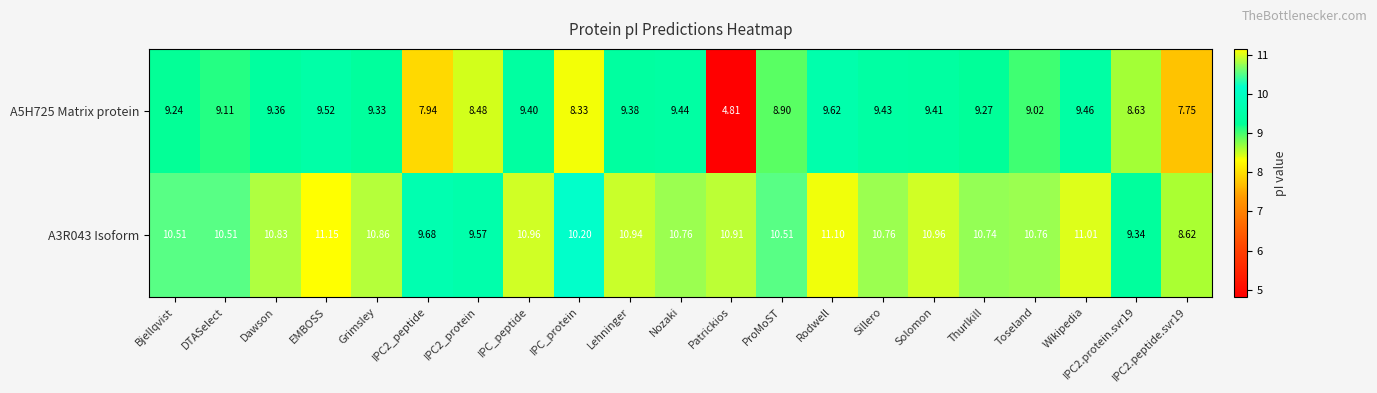

At which category is the sum across all series the highest?

Rodwell